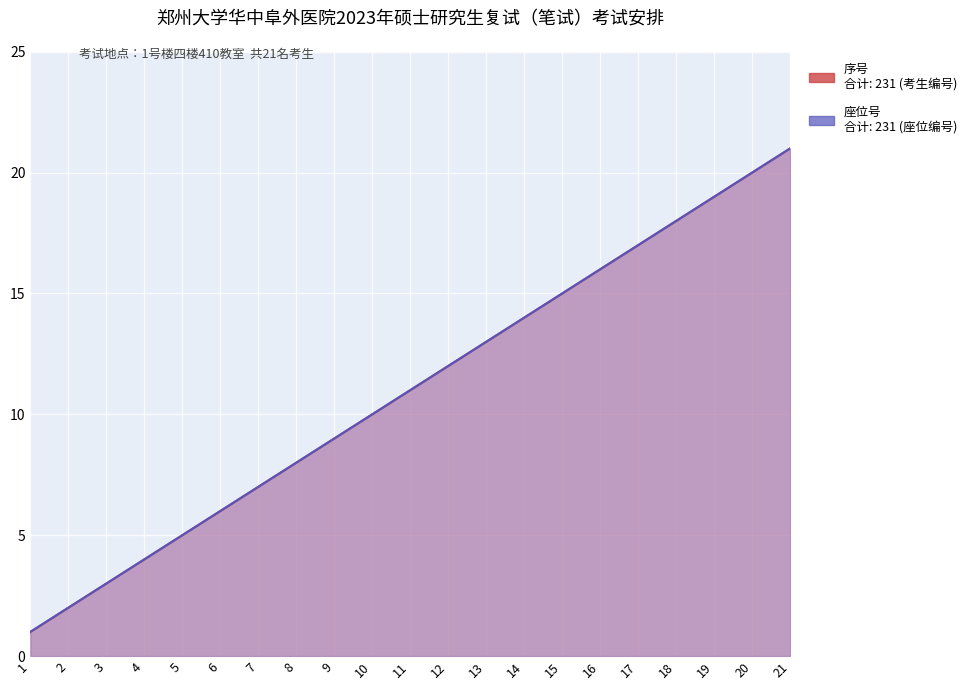

What is the average value of the 序号 series?

11